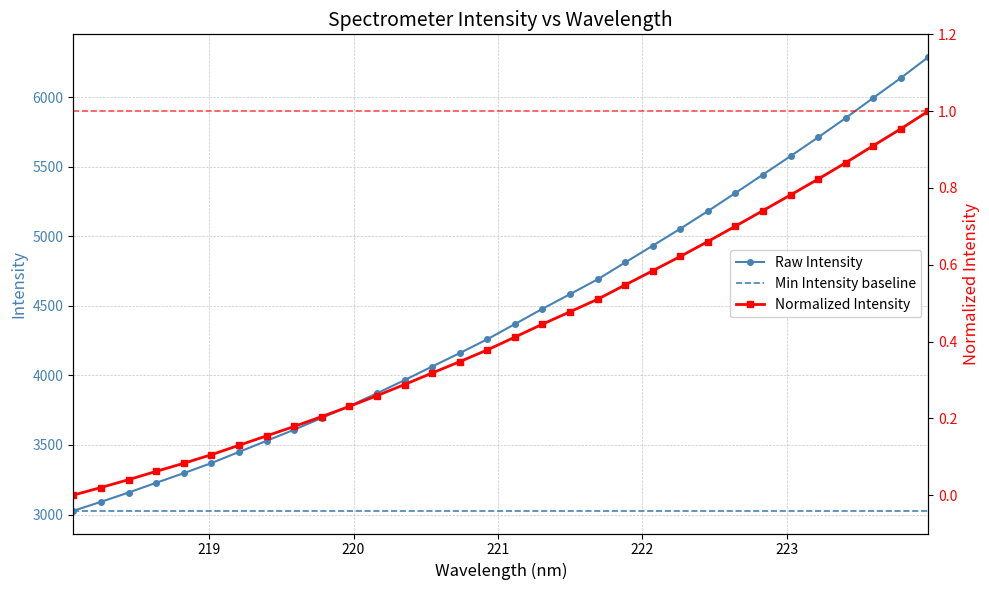

What is the value of the Raw Intensity point at the 25th from the left?

5311.1